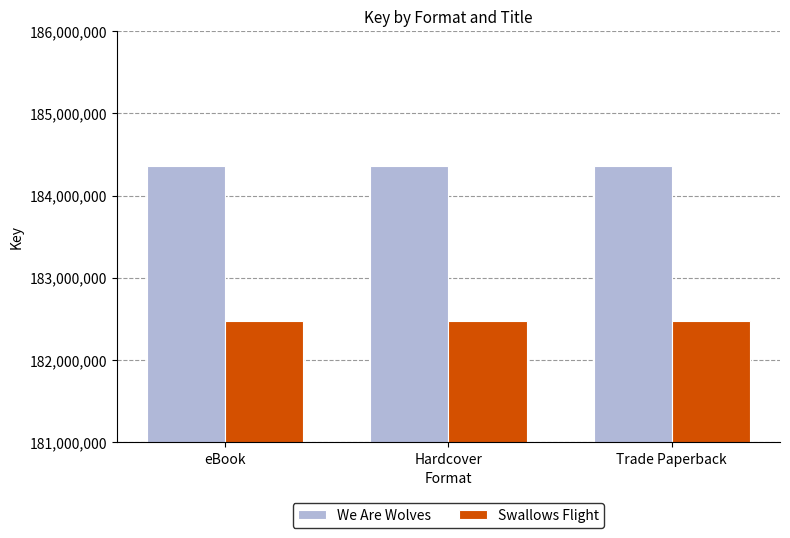

What is the minimum value shown in the chart?

182476784